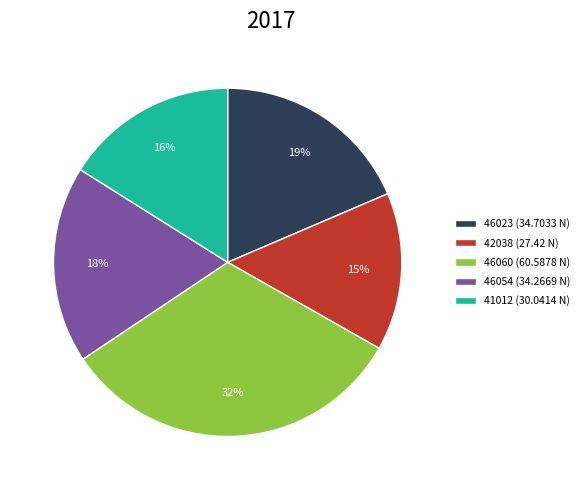

What is the largest slice in the pie chart?

46060 (60.5878 N)